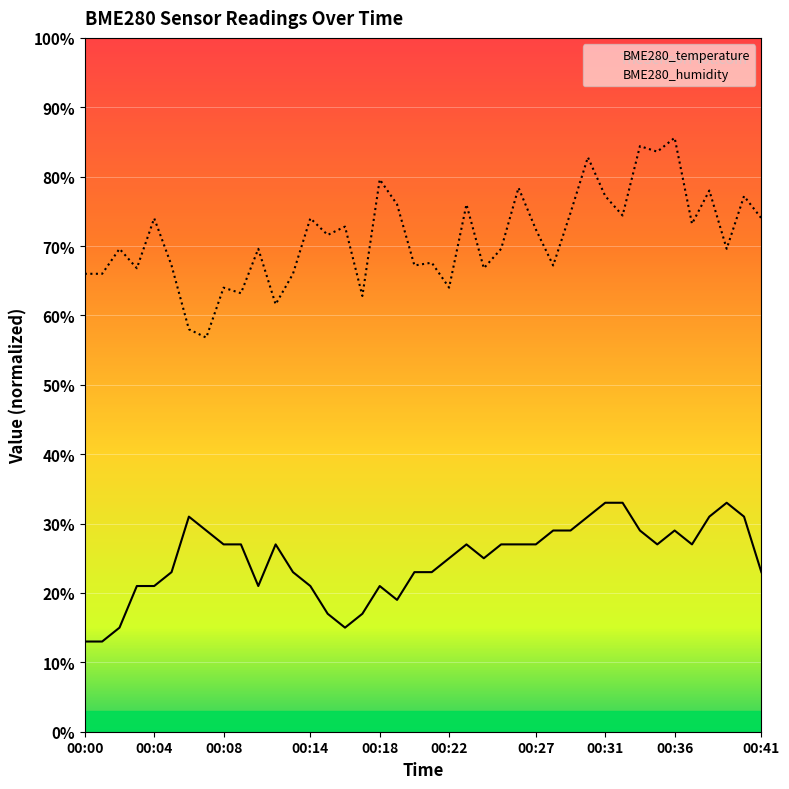

True or false: BME280_humidity has more than 2 points higher than both neighbors.

True